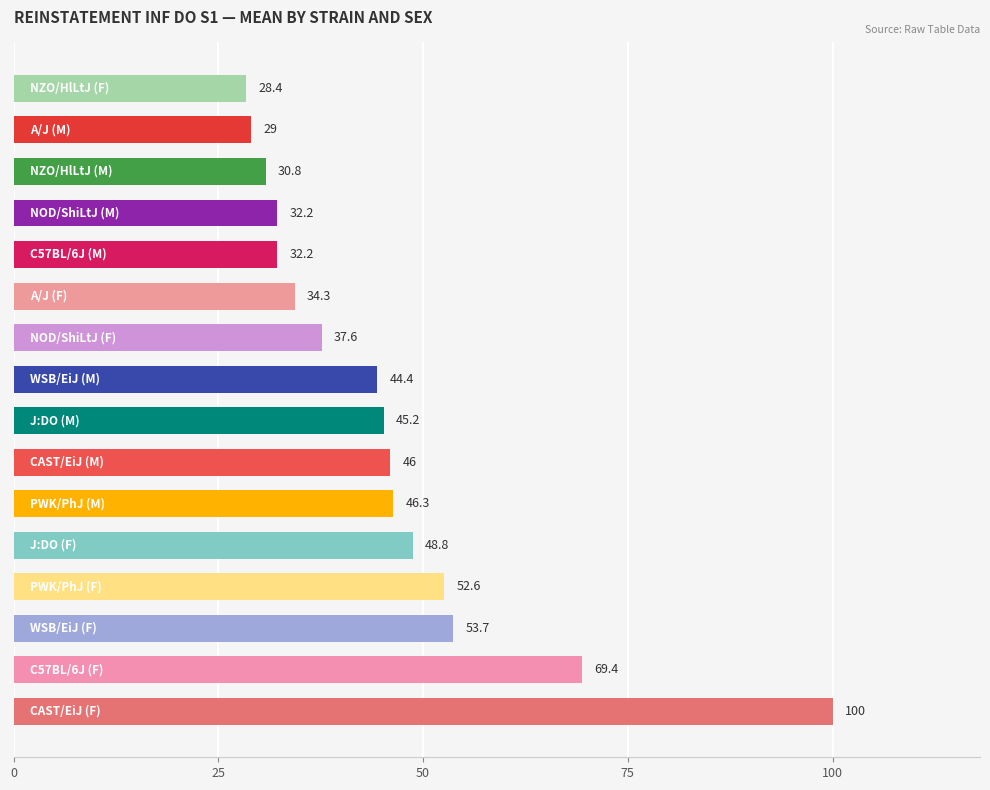

What is the average value?

45.7